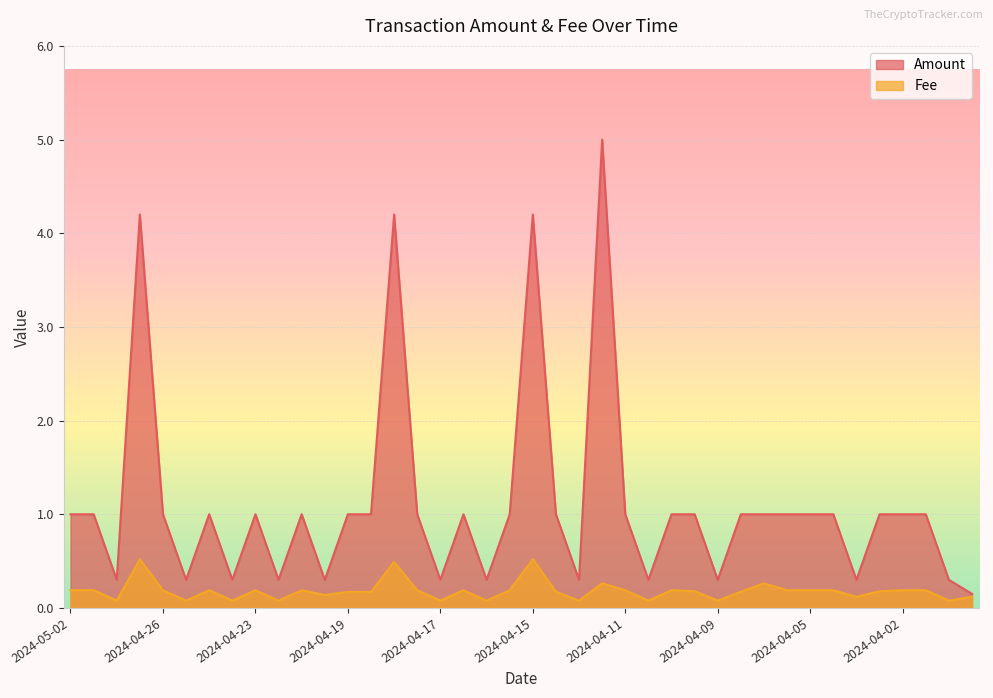

What is the sum of the Fee values at 2024-04-04 and 2024-04-30?

0.4